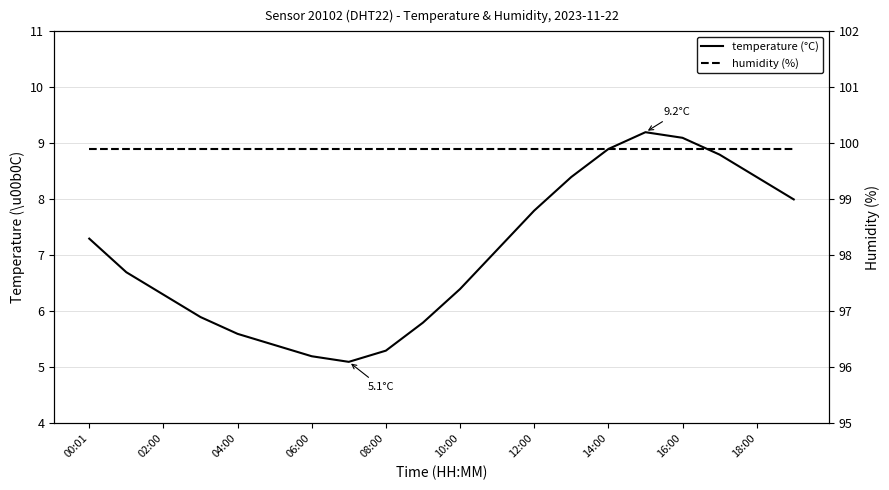

What is the sum of all humidity values?

1998.0